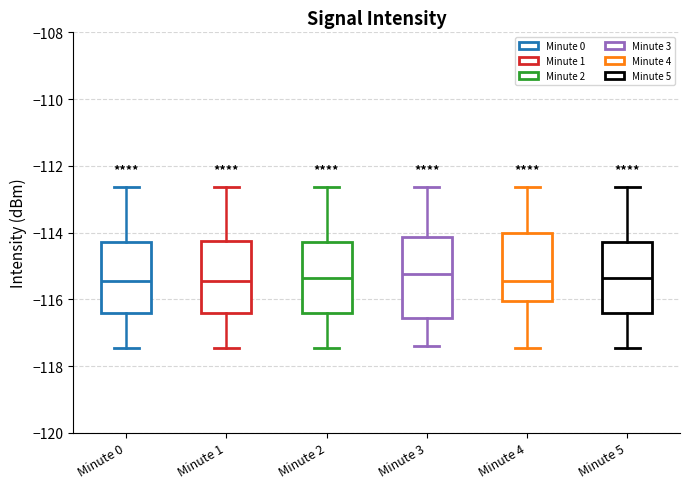

Where does the lower whisker of the box for Minute 4 end on the y-axis? The values are not printed on the chart, so give them approximately, as read against the axis.

-117.4